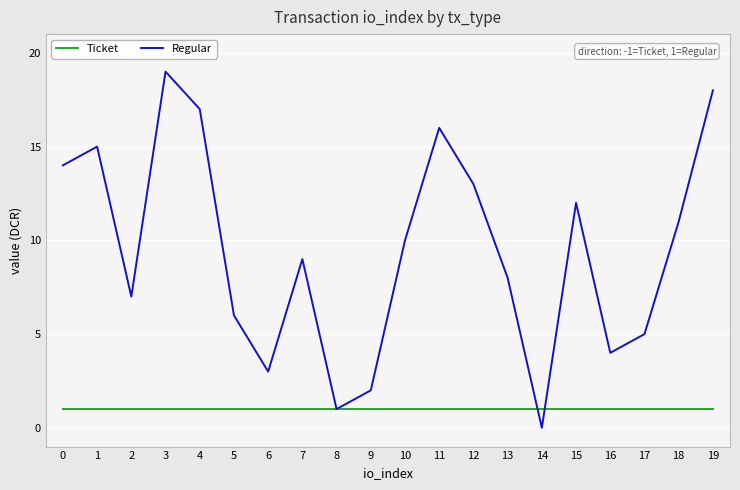

True or false: Regular has a value of 15 at 1.

True